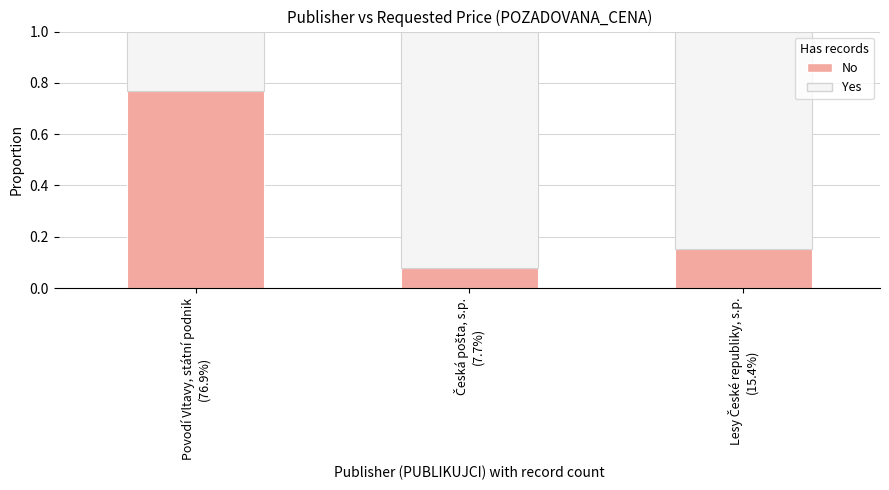

How many No values are between 0 and 1?

3